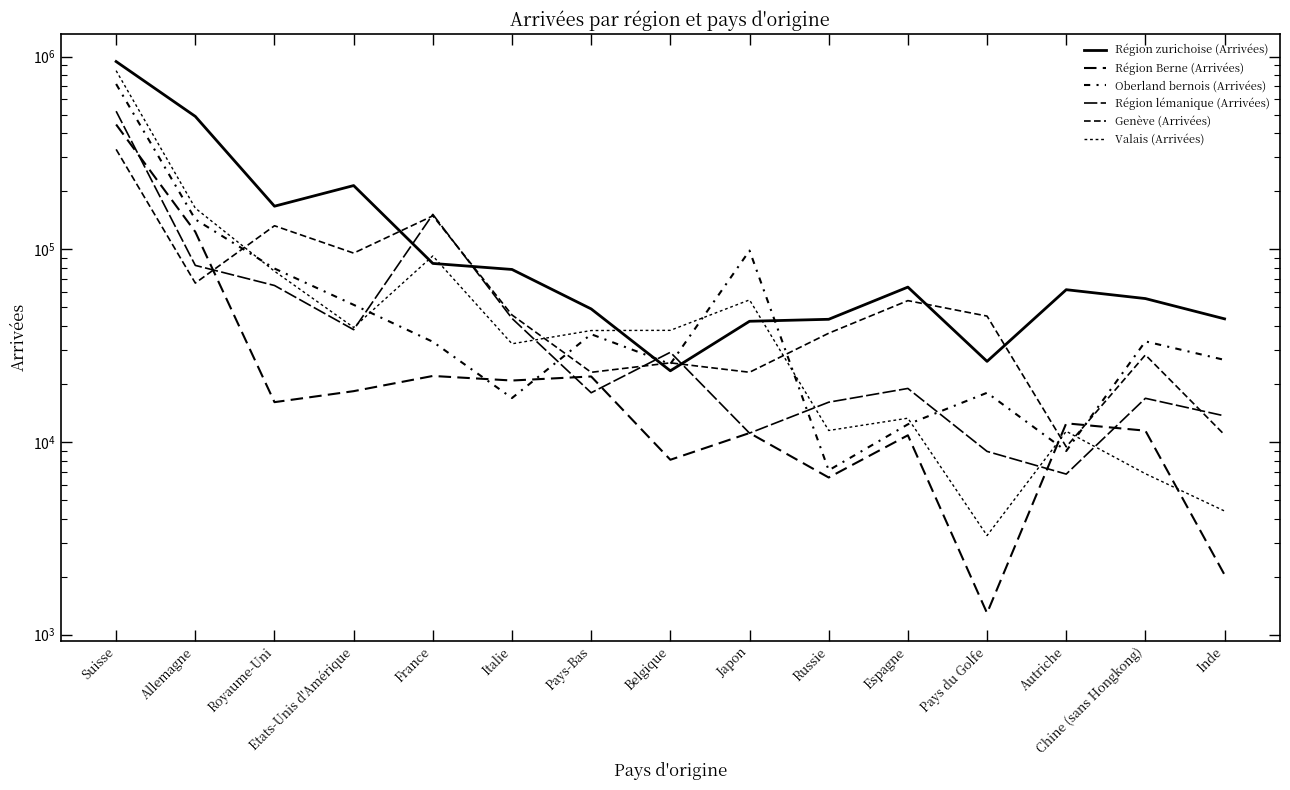

What is the label of the 8th point from the left?

Belgique